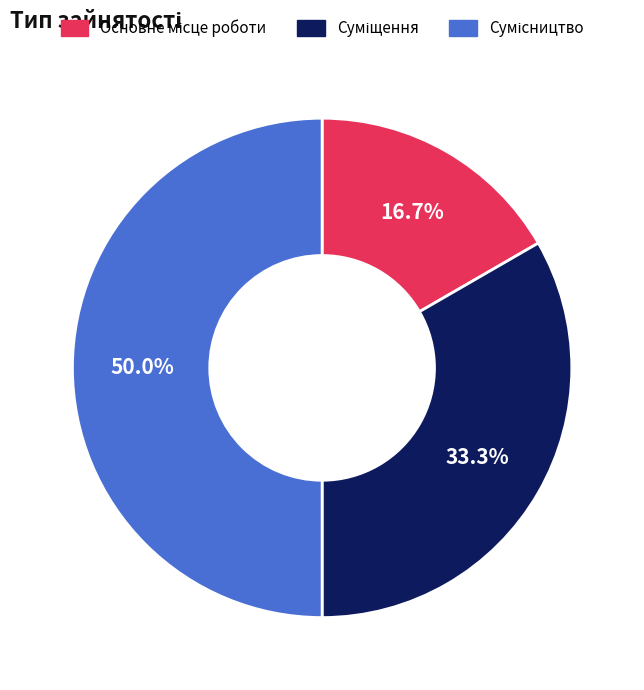

Count the number of slices in the pie.

3